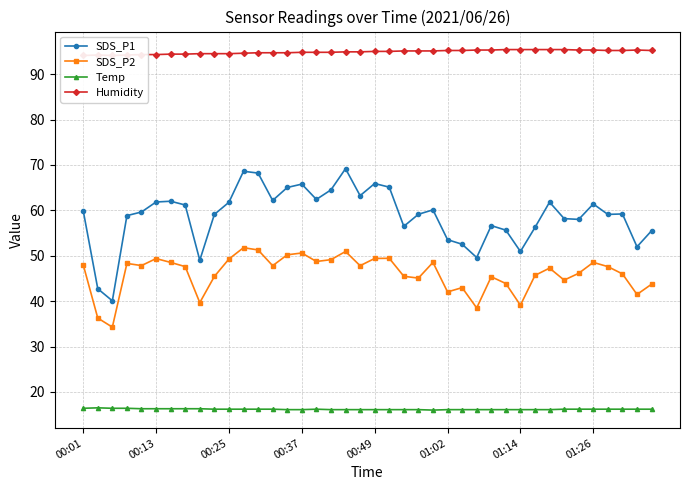

How many values in the Temp series exceed 16?

39